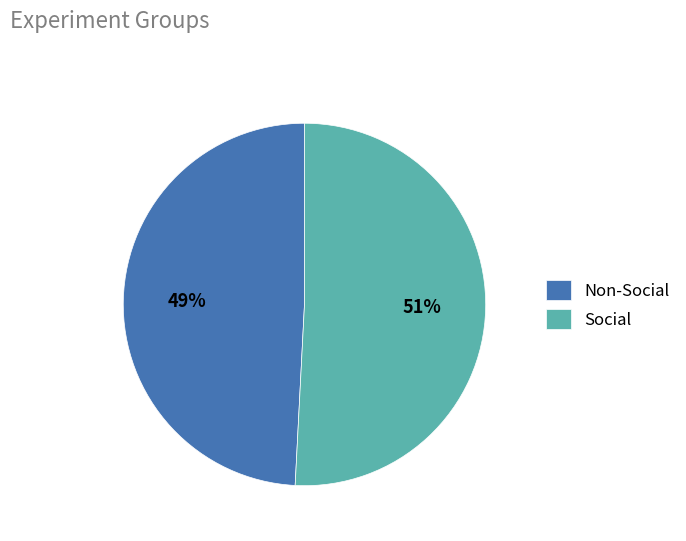

Rank the categories by value from lowest to highest.

Non-Social, Social